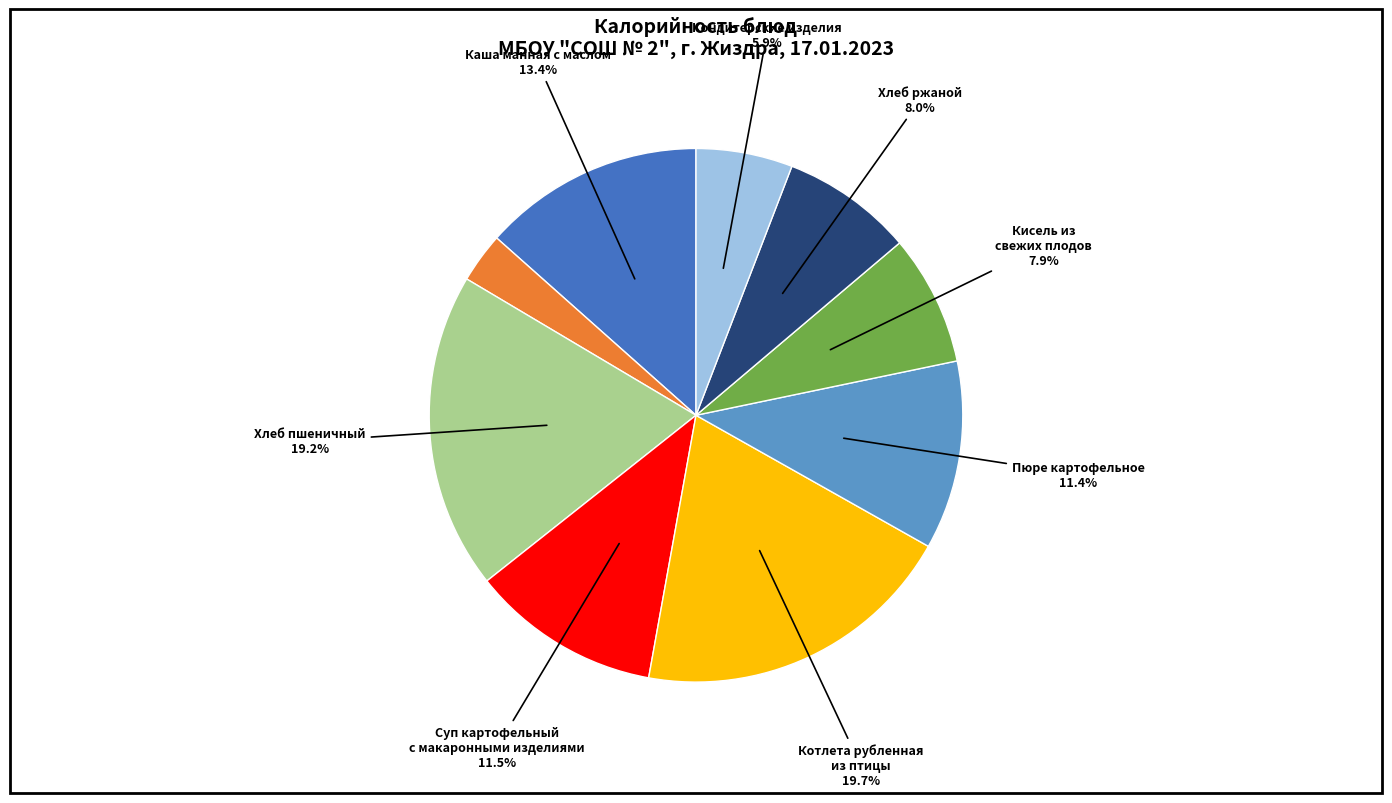

Is there a majority slice in this chart?

No